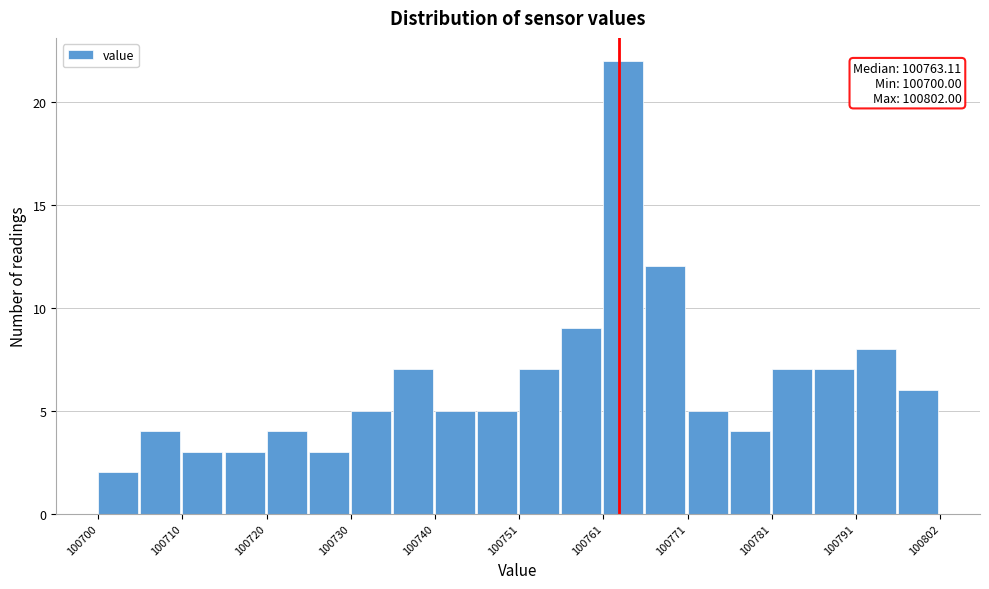

Read against the x-axis, roughly where is the centre of the tallest bar?

100764